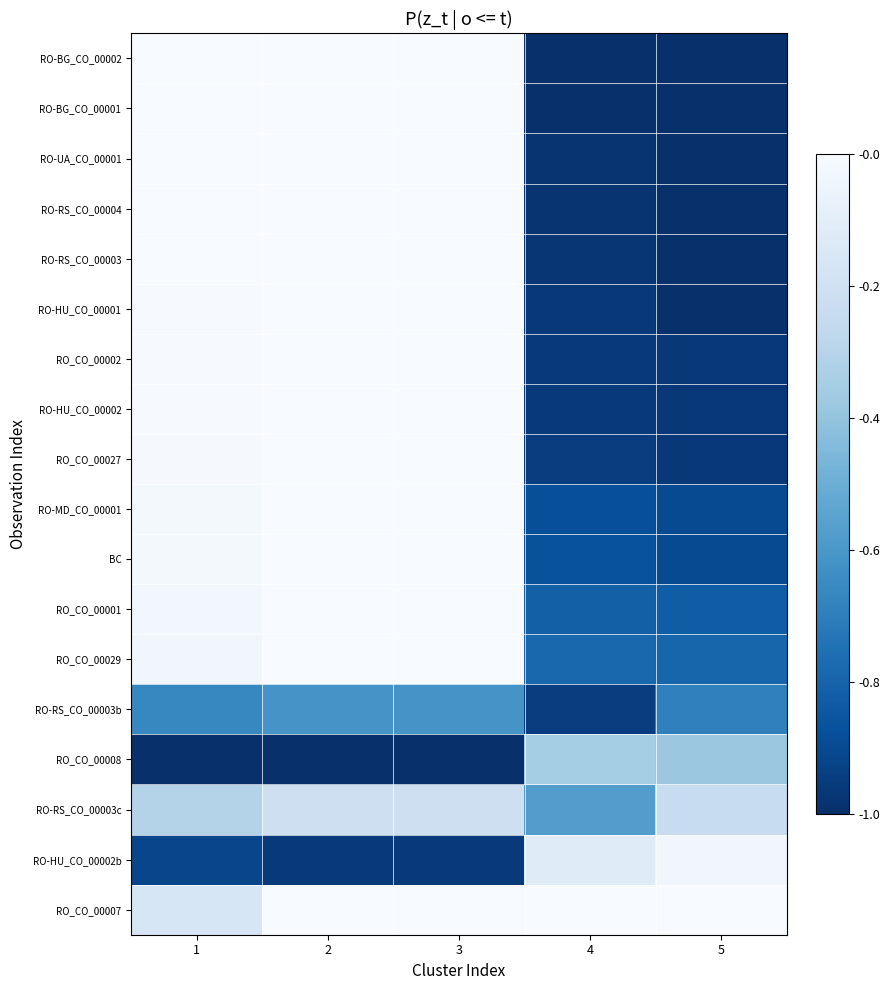

At how many categories does at least one series exceed 0?

5